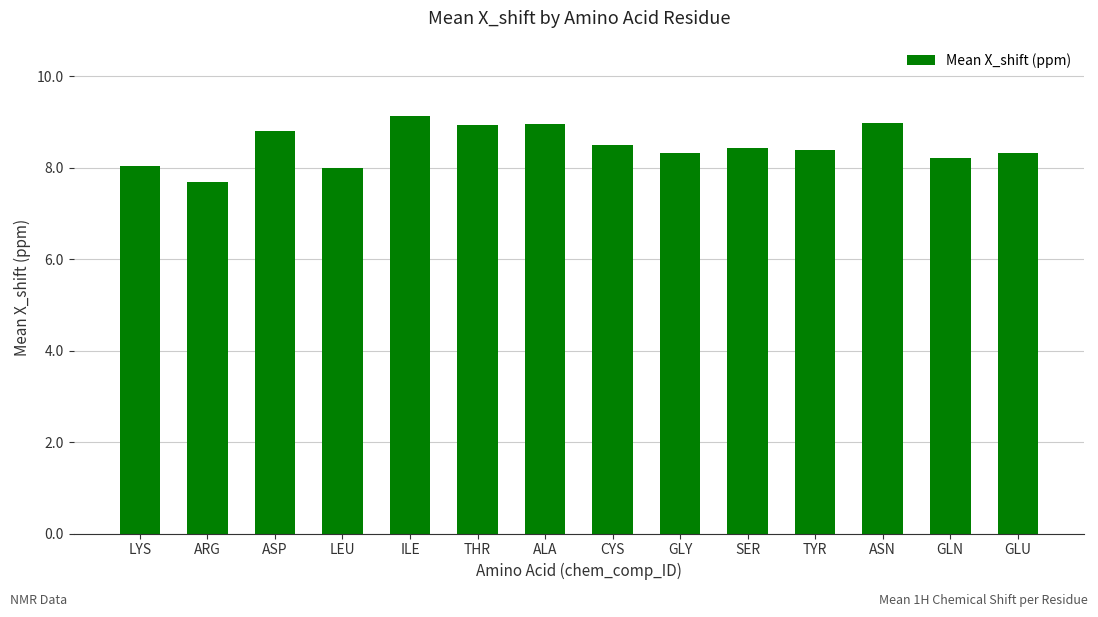

Between ASP and GLN, which is larger?

ASP